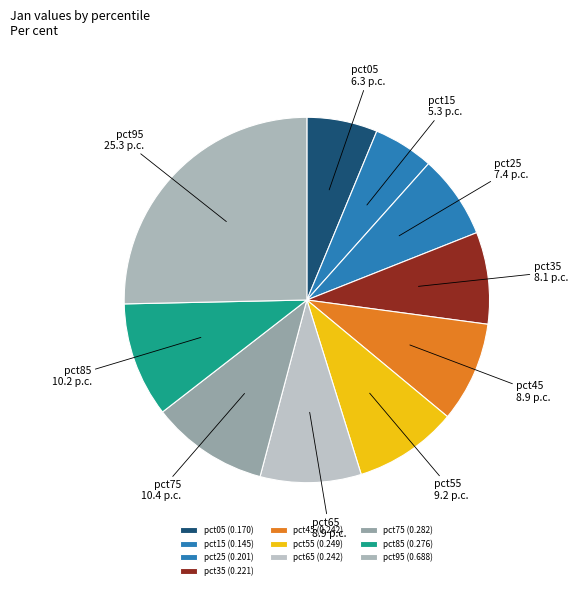

Count the number of slices in the pie.

10